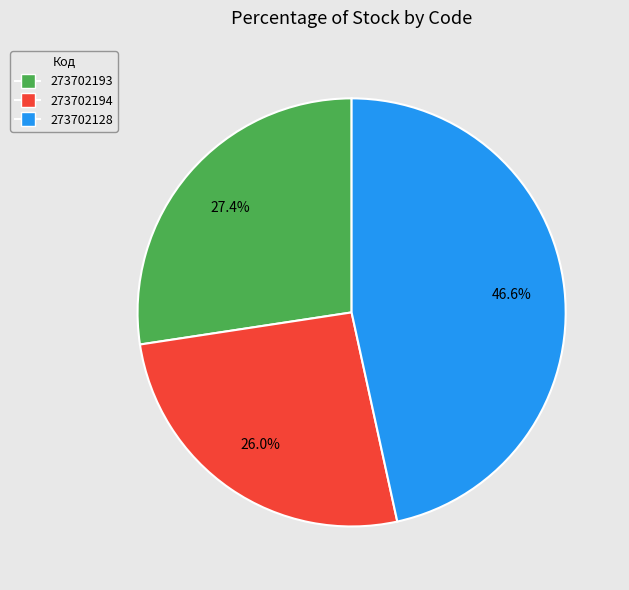

Is 273702128 the majority of the pie?

No